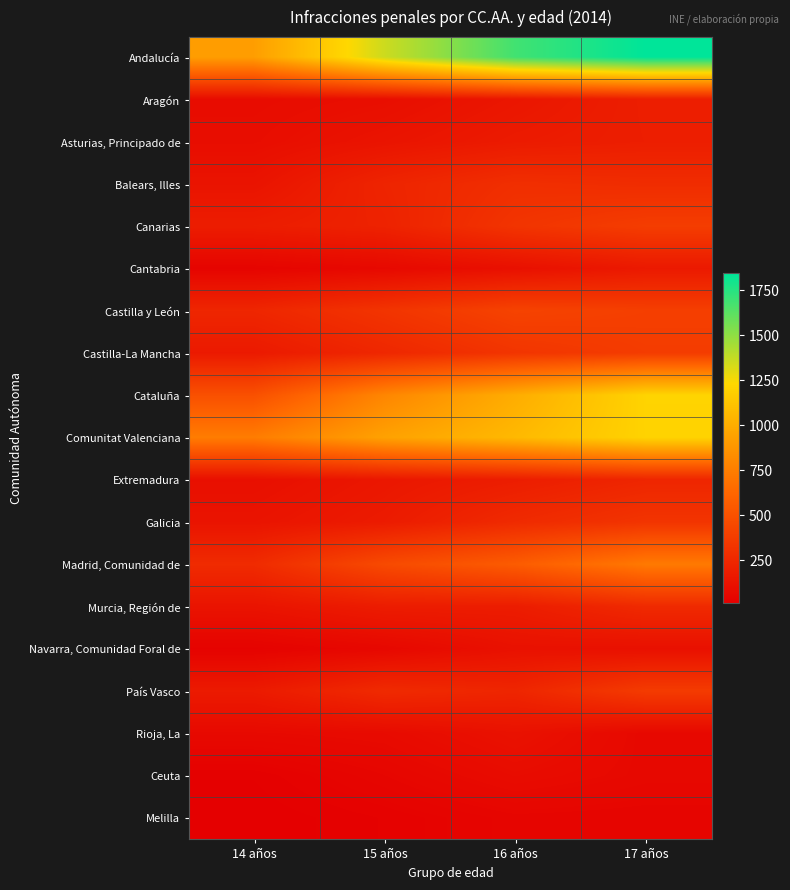

Reading left to right, extract all data points from this chart.

Andalucía: 14 años=919	15 años=1354	16 años=1686	17 años=1845
Aragón: 14 años=86	15 años=101	16 años=147	17 años=197
Asturias, Principado de: 14 años=95	15 años=133	16 años=174	17 años=194
Balears, Illes: 14 años=131	15 años=231	16 años=293	17 años=278
Canarias: 14 años=187	15 años=219	16 años=326	17 años=379
Cantabria: 14 años=40	15 años=67	16 años=111	17 años=165
Castilla y León: 14 años=242	15 años=327	16 años=415	17 años=391
Castilla-La Mancha: 14 años=167	15 años=248	16 años=330	17 años=373
Cataluña: 14 años=493	15 años=794	16 años=1001	17 años=1208
Comunitat Valenciana: 14 años=744	15 años=941	16 años=1065	17 años=1205
Extremadura: 14 años=106	15 años=151	16 años=189	17 años=239
Galicia: 14 años=132	15 años=176	16 años=266	17 años=326
Madrid, Comunidad de: 14 años=271	15 años=457	16 años=562	17 años=729
Murcia, Región de: 14 años=132	15 años=182	16 años=184	17 años=265
Navarra, Comunidad Foral de: 14 años=31	15 años=61	16 años=117	17 años=111
País Vasco: 14 años=172	15 años=268	16 años=238	17 años=368
Rioja, La: 14 años=70	15 años=79	16 años=120	17 años=64
Ceuta: 14 años=19	15 años=50	16 años=87	17 años=65
Melilla: 14 años=11	15 años=26	16 años=47	17 años=44